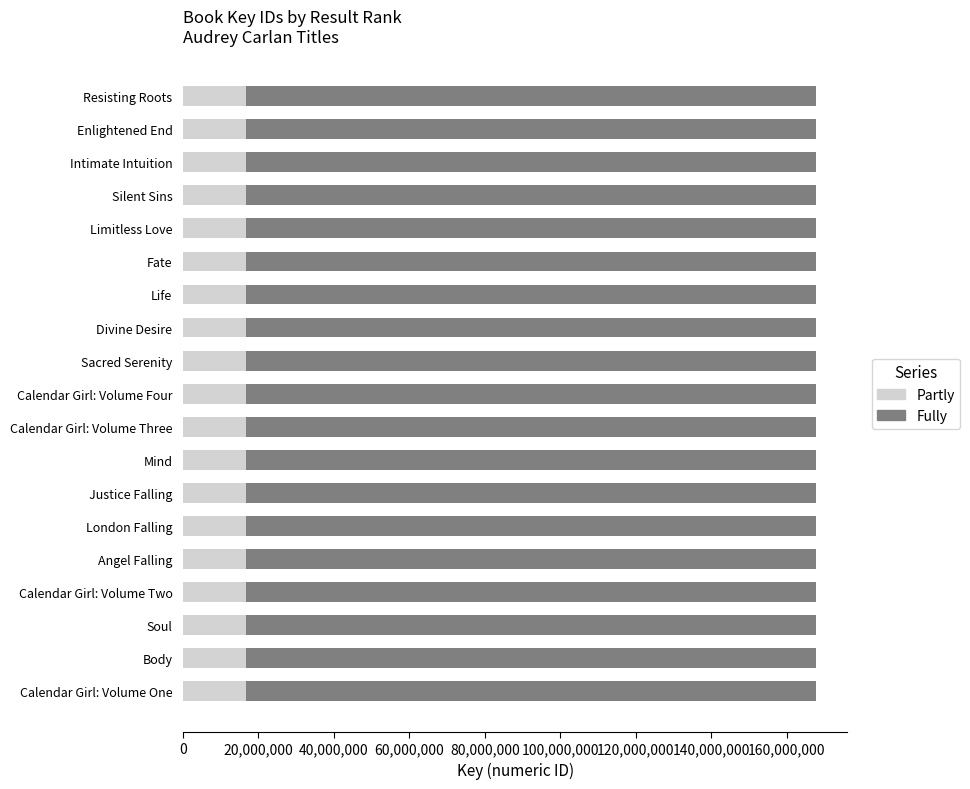

What is the lowest value of the Partly series?

16760854